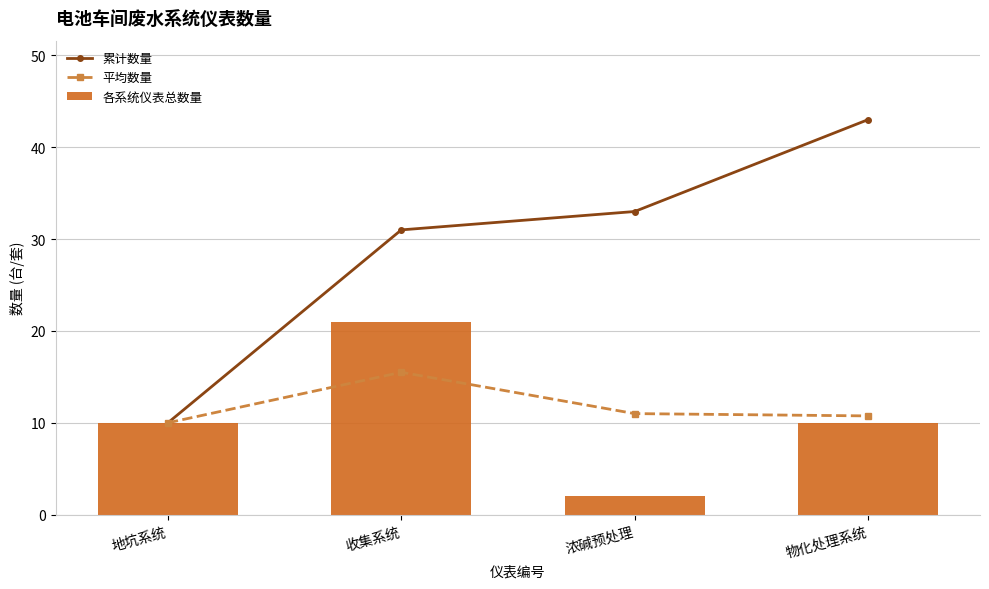

What is the difference between the maximum and minimum values in the 平均数量 series?

5.5